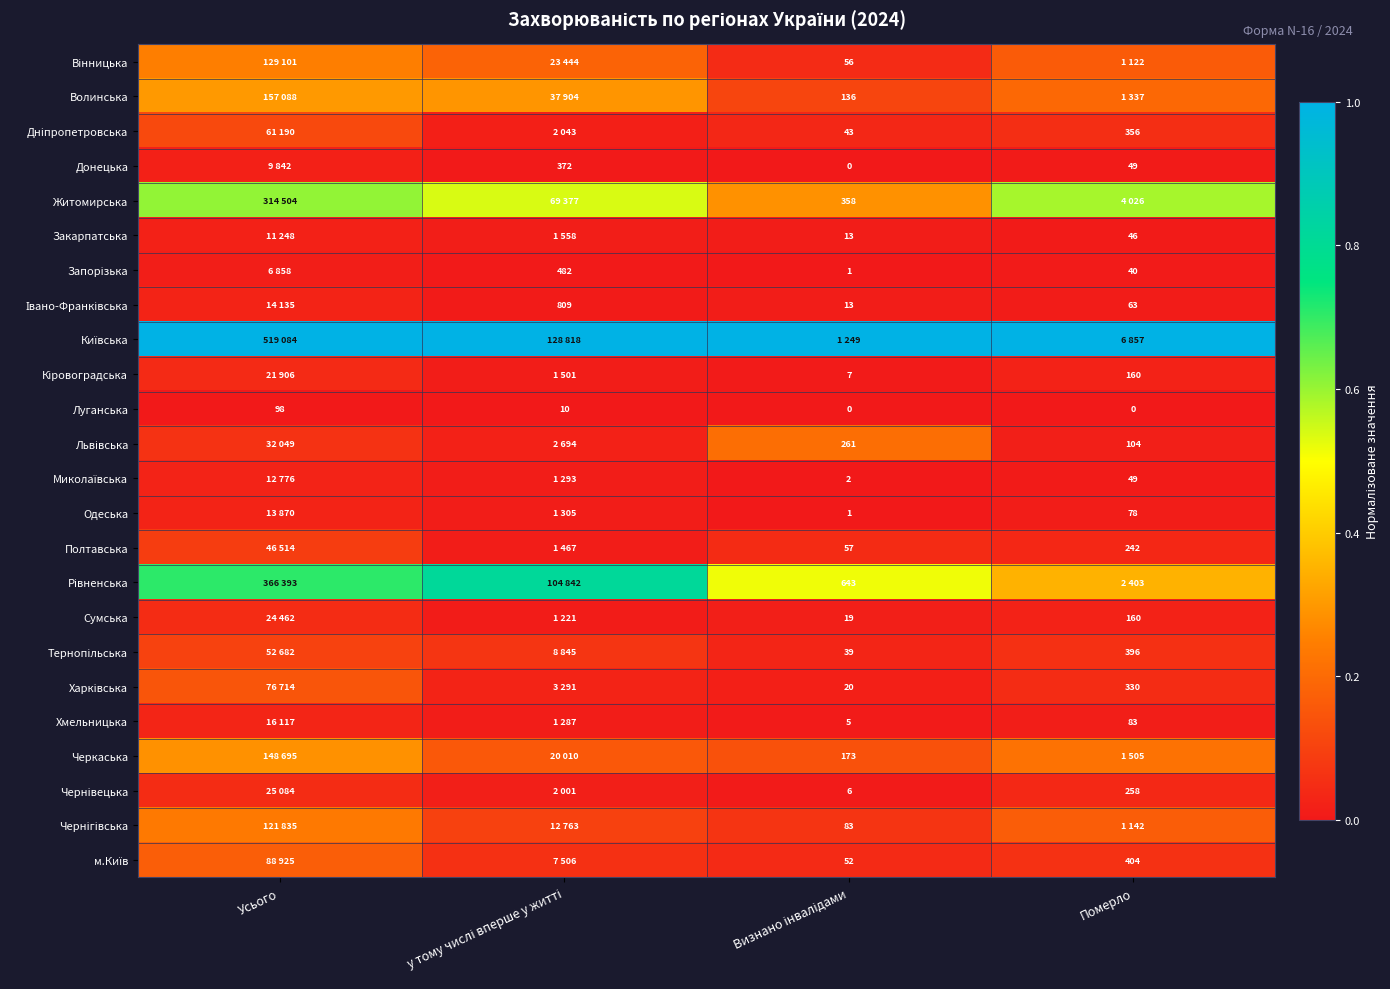

At which label does Луганська first exceed 10?

Усього